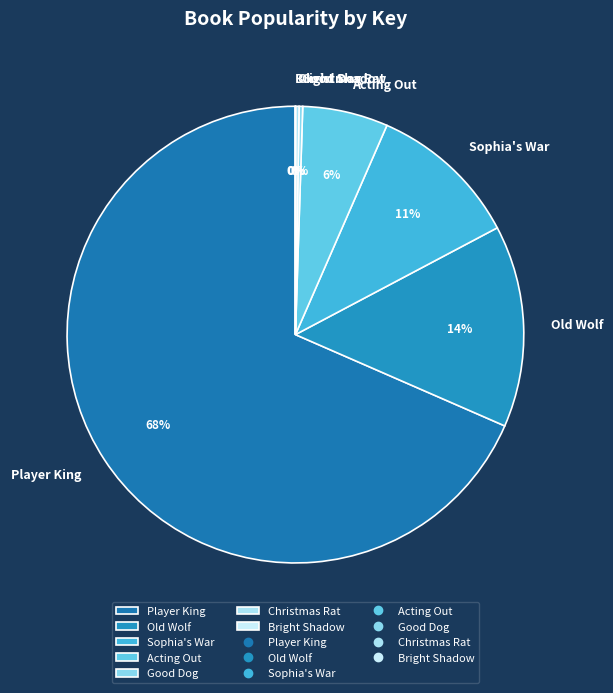

To the nearest percent, what is the average slice percentage?

14%